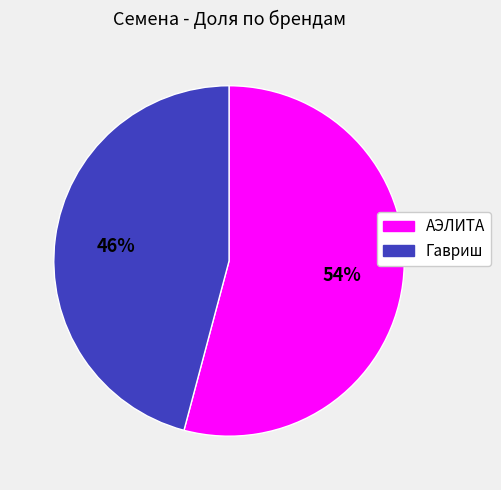

Is Гавриш the majority of the pie?

No